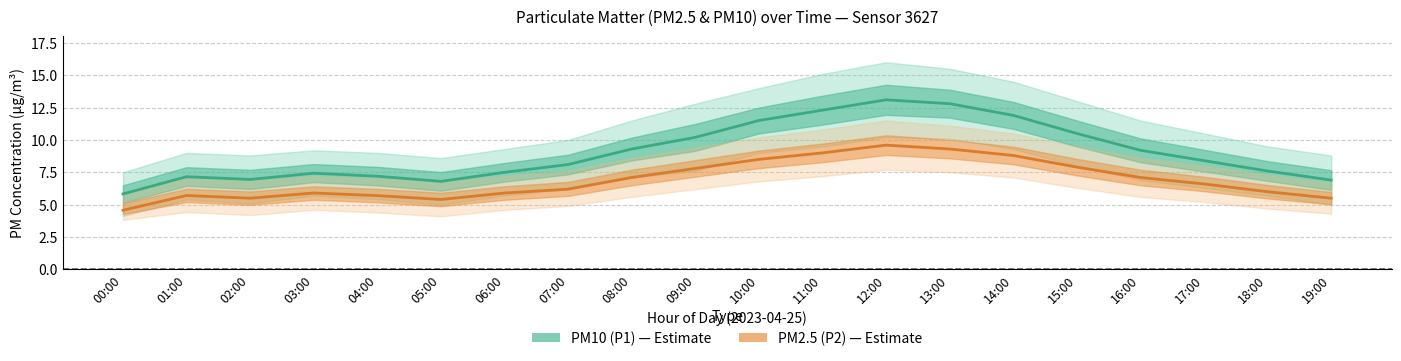

What is the sum of the PM10 (P1) values at 18:00 and 08:00?

16.9